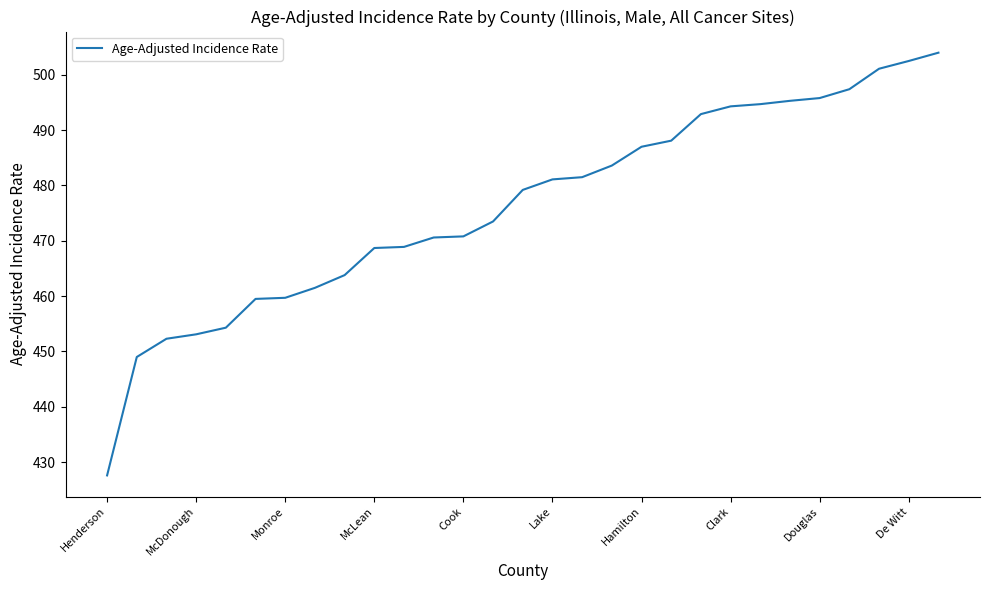

What is the minimum value shown in the chart?

427.6